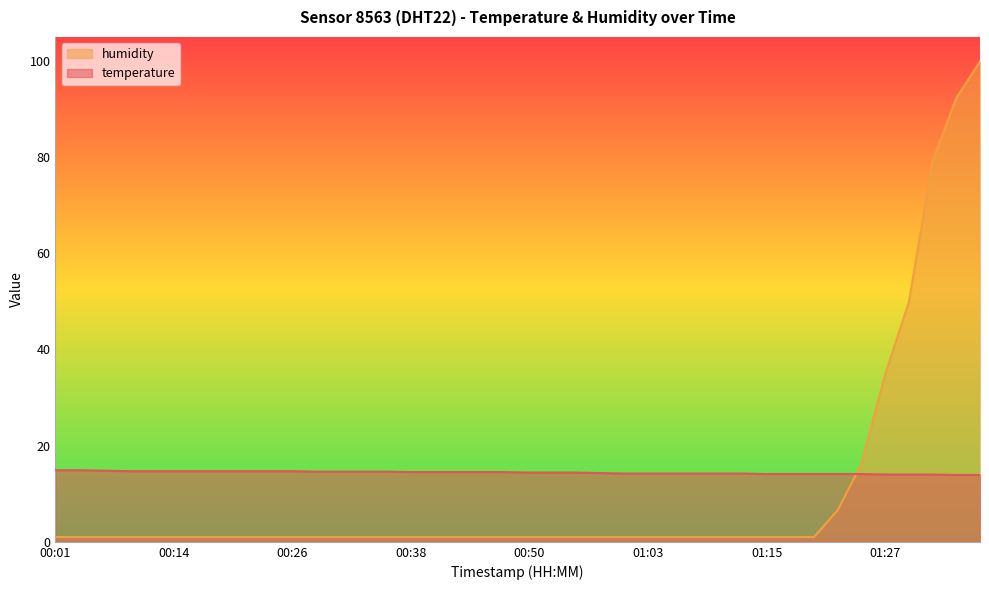

What is the label of the 2nd point from the right?

01:35